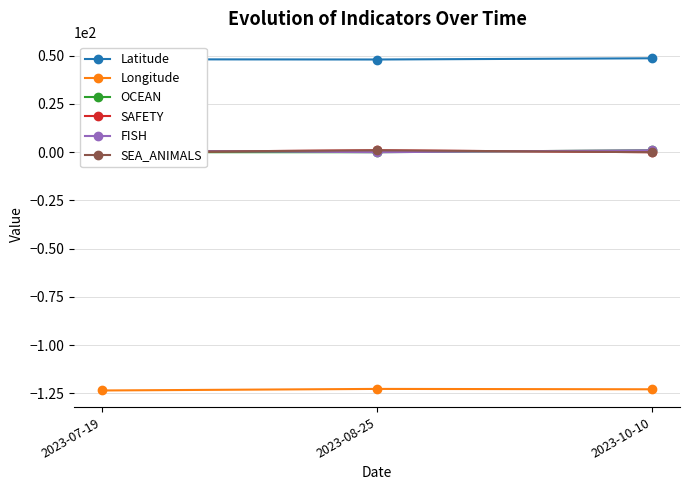

The value of OCEAN at 2023-08-25 is 0.6. True or false?

False